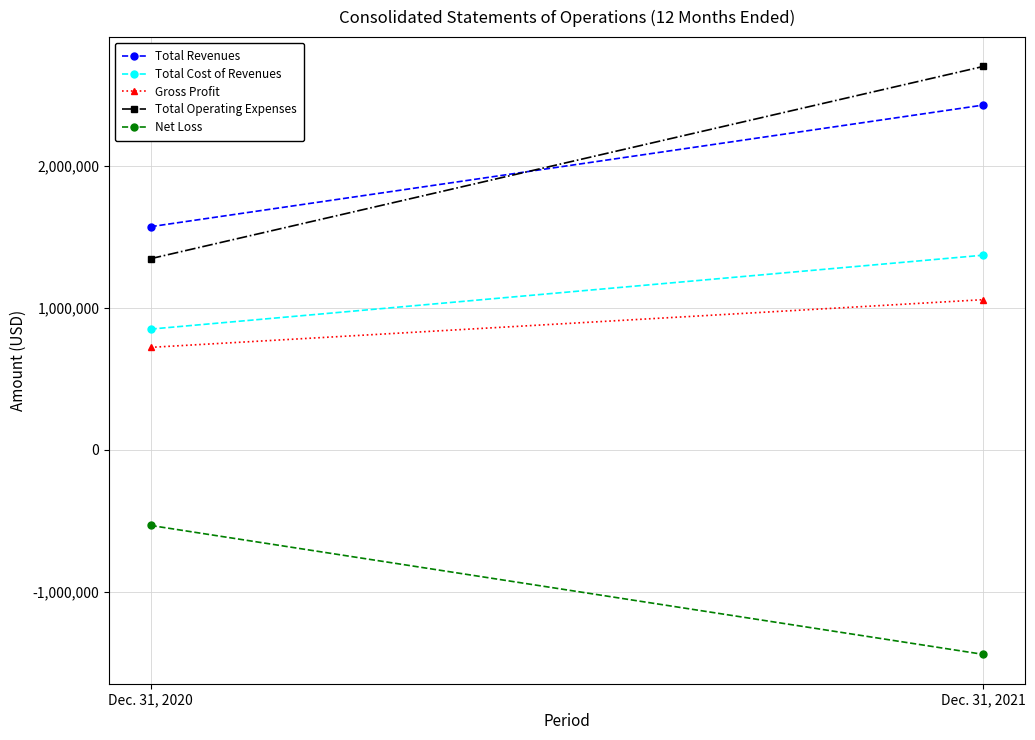

At how many categories does at least one series exceed 1254517?

2